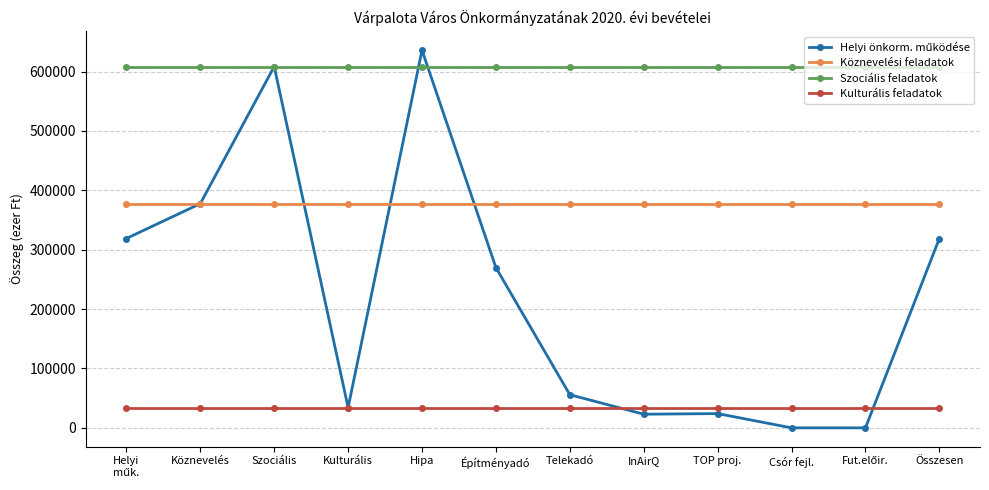

What is the sum of all Szociális feladatok values?

7302780